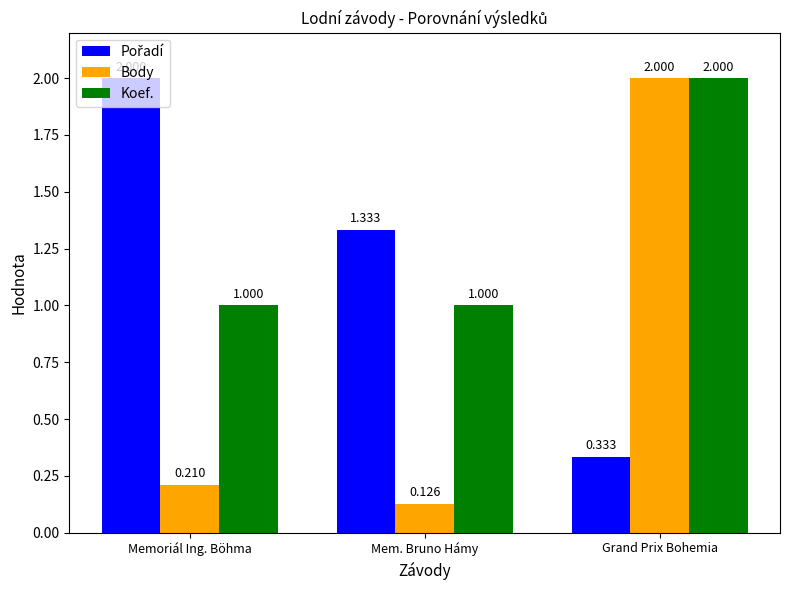

How many groups of bars are there?

3